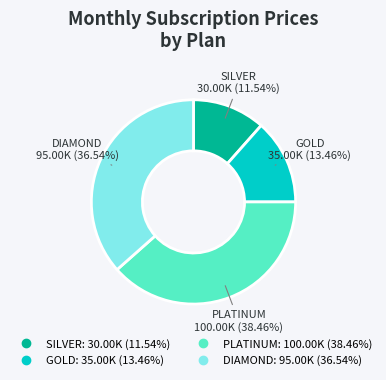

The SILVER slice represents 12% of the pie. True or false?

True